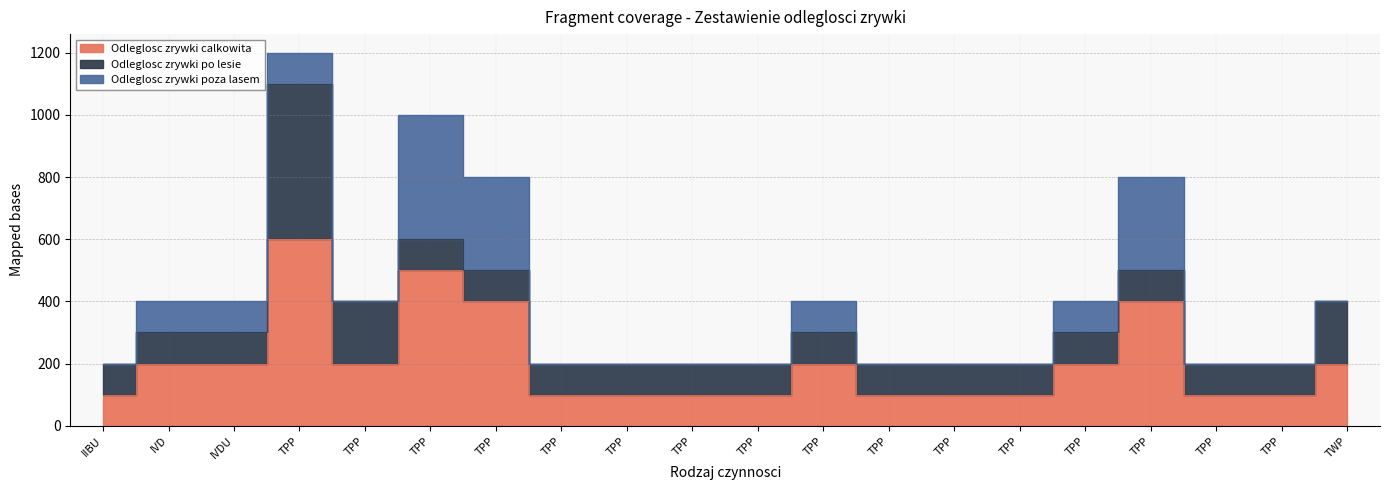

Reading left to right, transcribe all the data shown in this chart.

Odleglosc zrywki calkowita: 100	200	200	600	200	500	400	100	100	100	100	200	100	100	100	200	400	100	100	200
Odleglosc zrywki po lesie: 100	100	100	500	200	100	100	100	100	100	100	100	100	100	100	100	100	100	100	200
Odleglosc zrywki poza lasem: 0	100	100	100	0	400	300	0	0	0	0	100	0	0	0	100	300	0	0	0